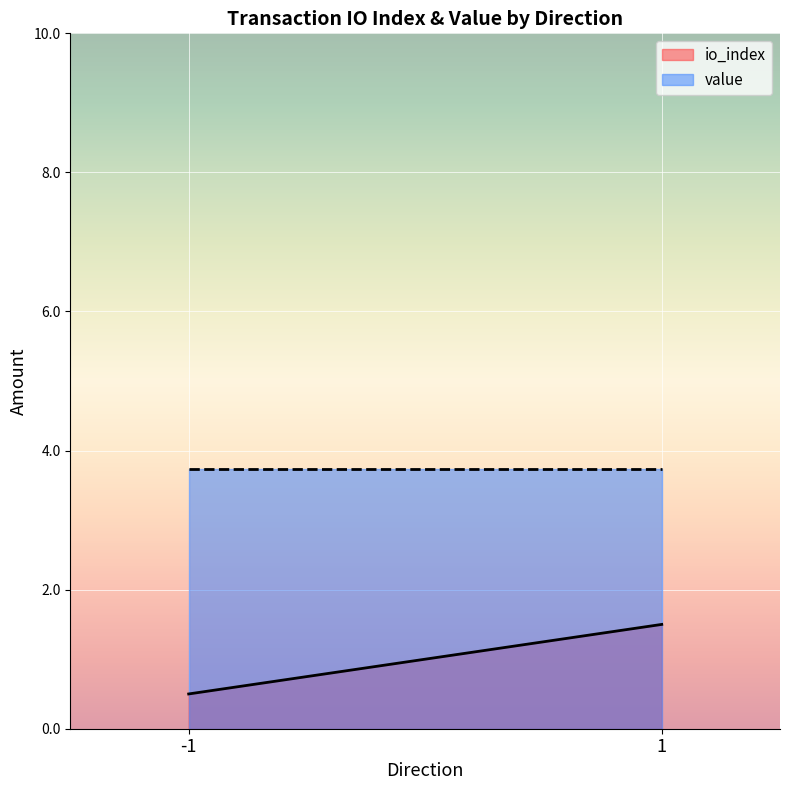

What is the maximum value for io_index?

1.5